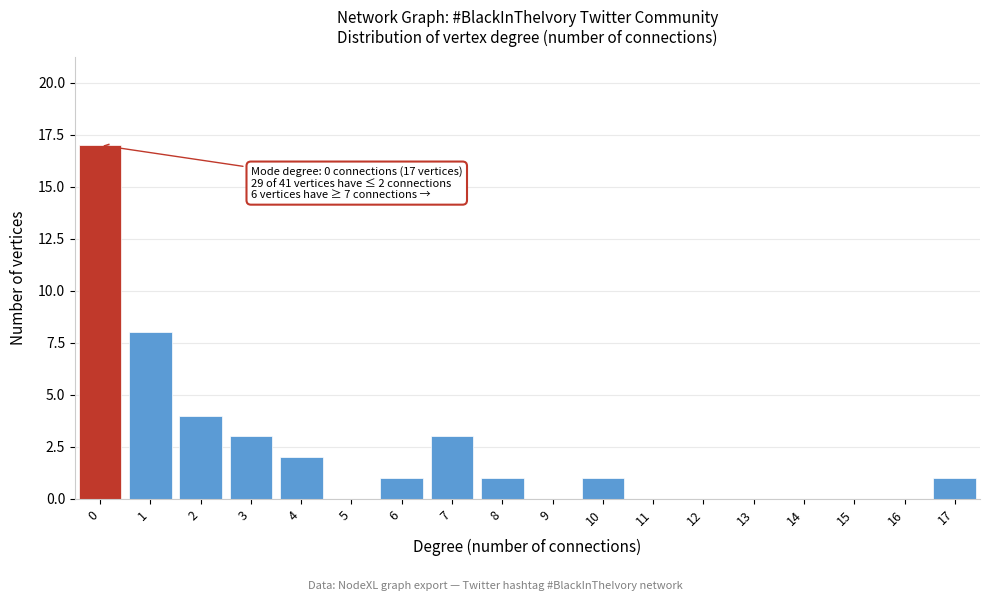

Reading right to left, list all the values displayed in this chart.

17=1	16=0	15=0	14=0	13=0	12=0	11=0	10=1	9=0	8=1	7=3	6=1	5=0	4=2	3=3	2=4	1=8	0=17